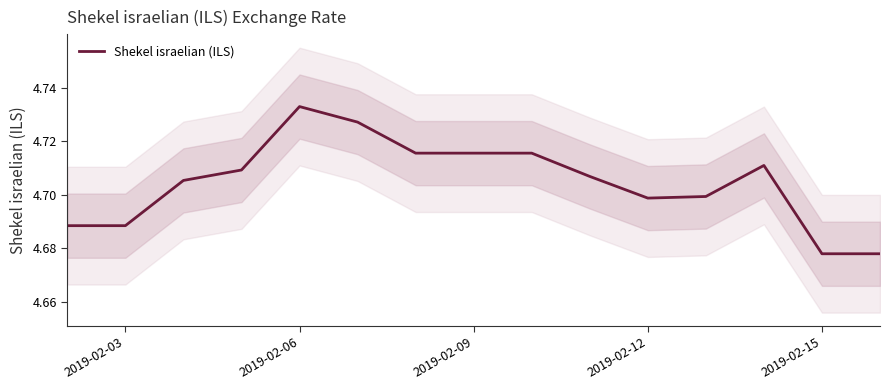

At which label does Shekel israelian (ILS) reach its peak?

2019-02-06